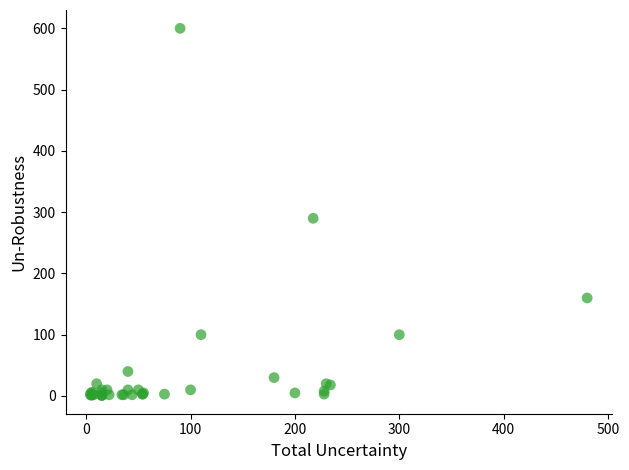

What Y value in the scatter plot is closest to 300?

290